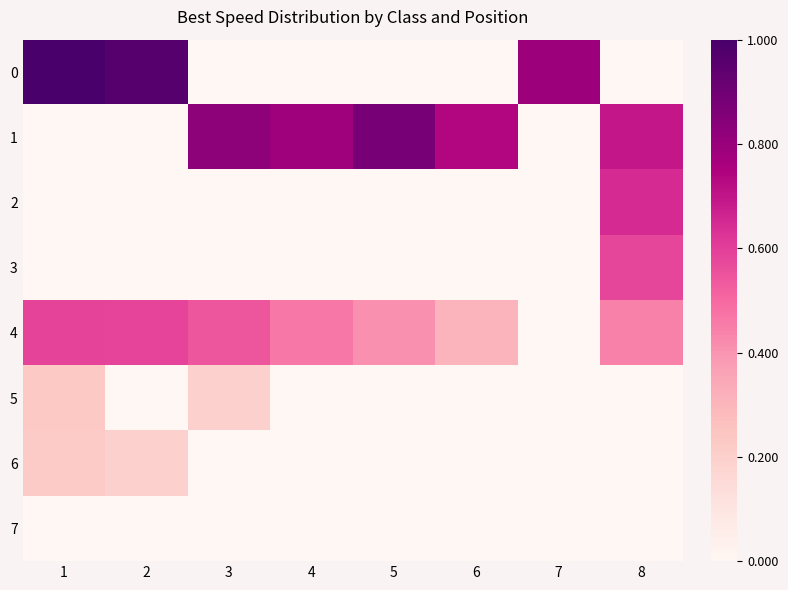

Reading left to right, list all the values displayed in this chart.

0: 1=1.0	2=1.0	3=0.0	4=0.0	5=0.0	6=0.0	7=0.8	8=0.0
1: 1=0.0	2=0.0	3=0.8	4=0.8	5=0.9	6=0.7	7=0.0	8=0.7
2: 1=0.0	2=0.0	3=0.0	4=0.0	5=0.0	6=0.0	7=0.0	8=0.6
3: 1=0.0	2=0.0	3=0.0	4=0.0	5=0.0	6=0.0	7=0.0	8=0.6
4: 1=0.6	2=0.6	3=0.5	4=0.5	5=0.4	6=0.3	7=0.0	8=0.4
5: 1=0.2	2=0.0	3=0.2	4=0.0	5=0.0	6=0.0	7=0.0	8=0.0
6: 1=0.2	2=0.2	3=0.0	4=0.0	5=0.0	6=0.0	7=0.0	8=0.0
7: 1=0.0	2=0.0	3=0.0	4=0.0	5=0.0	6=0.0	7=0.0	8=0.0